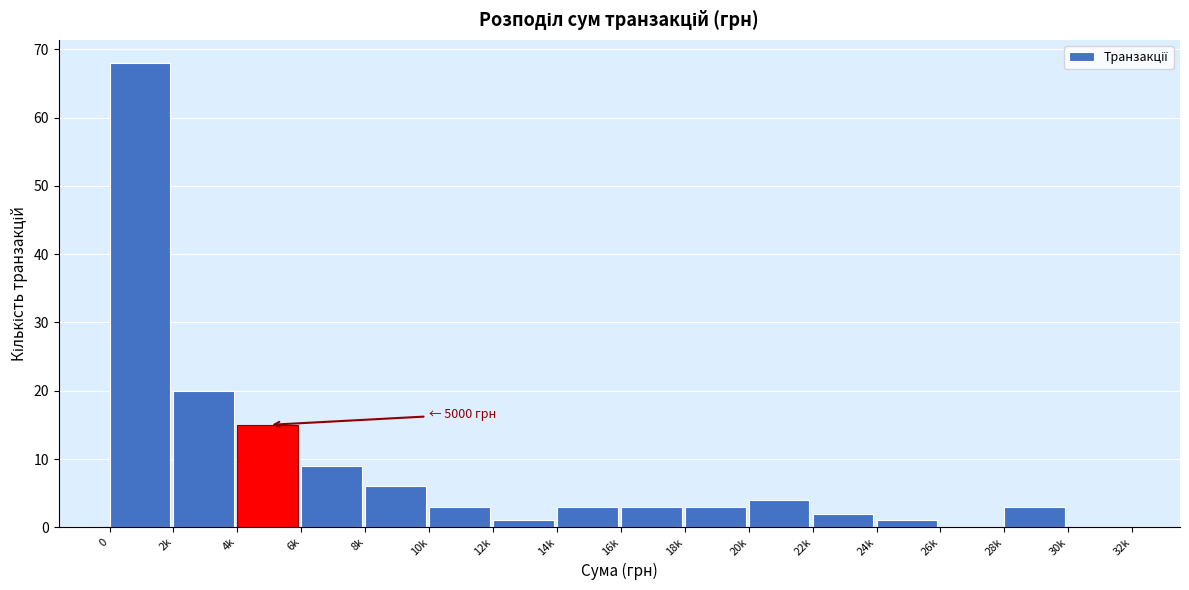

Reading left to right, extract all data points from this chart.

0=68	2k=20	4k=15	6k=9	8k=6	10k=3	12k=1	14k=3	16k=3	18k=3	20k=4	22k=2	24k=1	26k=0	28k=3	30k=0